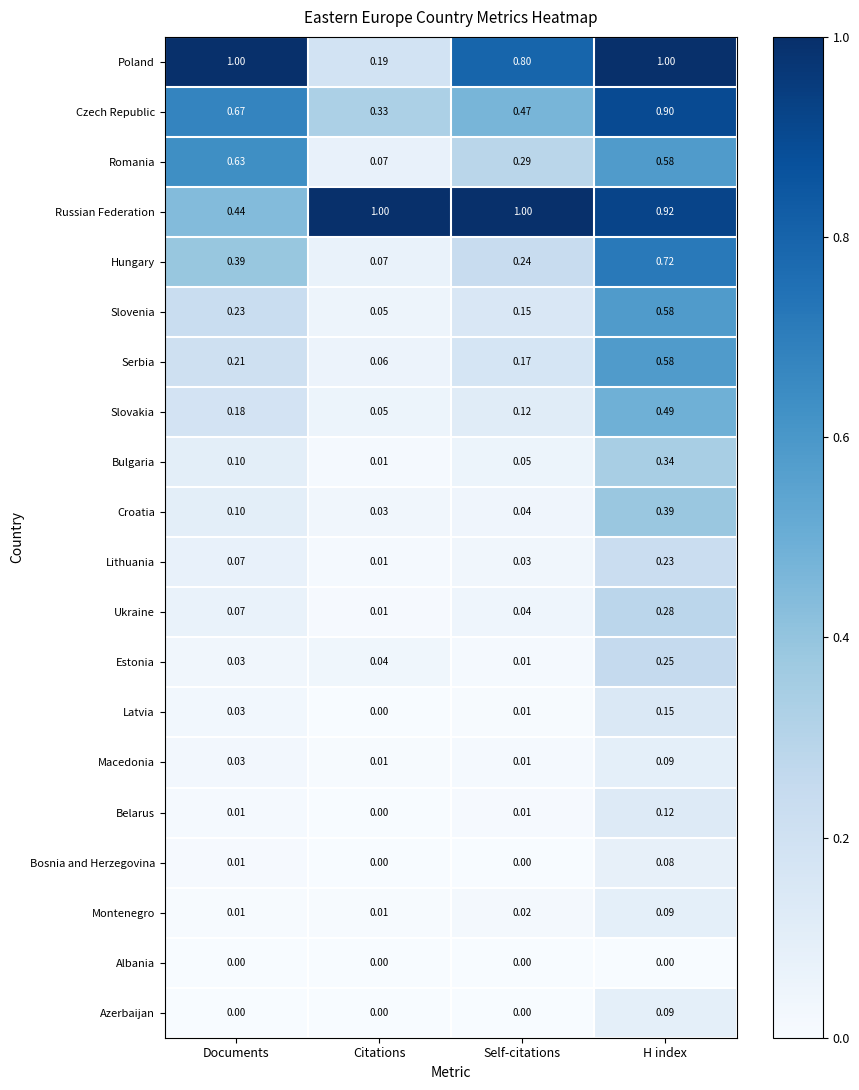

At which label is Serbia closest to 0?

Citations